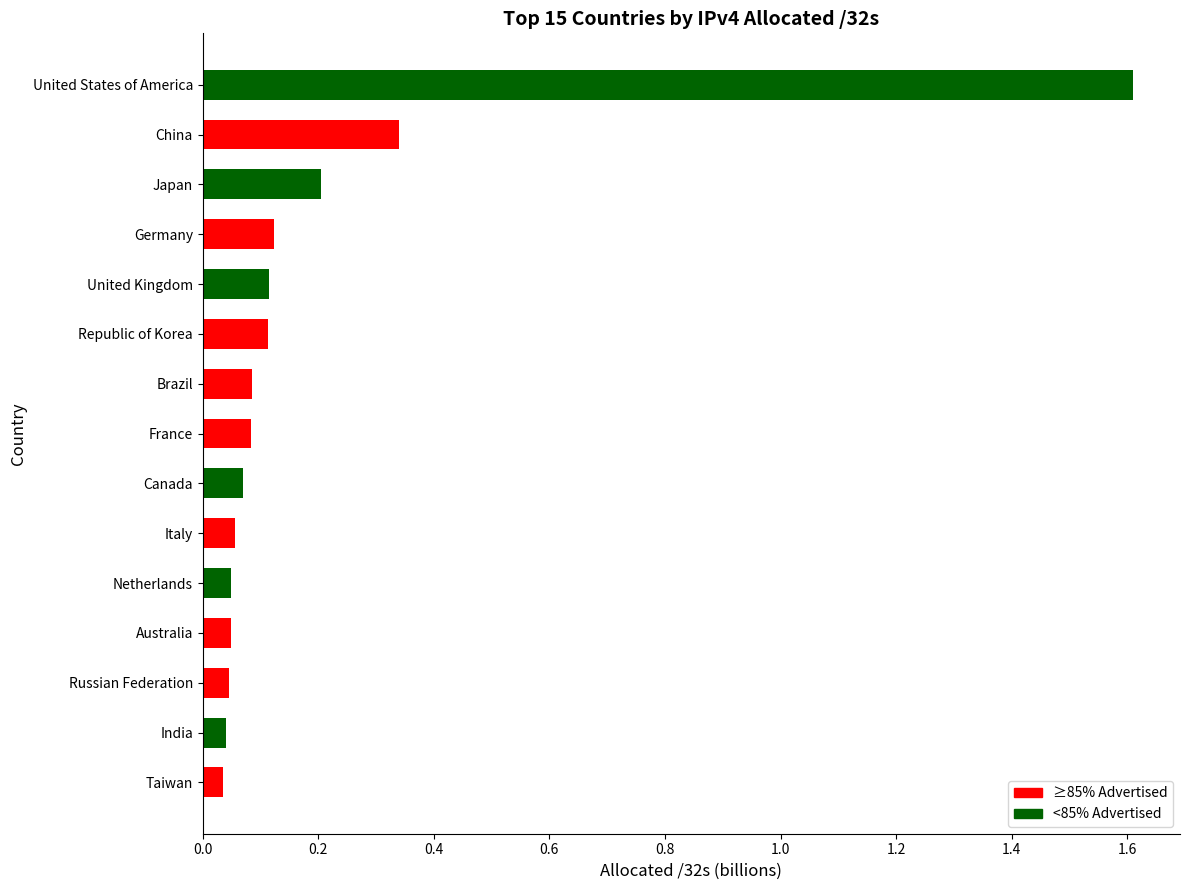

What is the sum of all values?

3.0